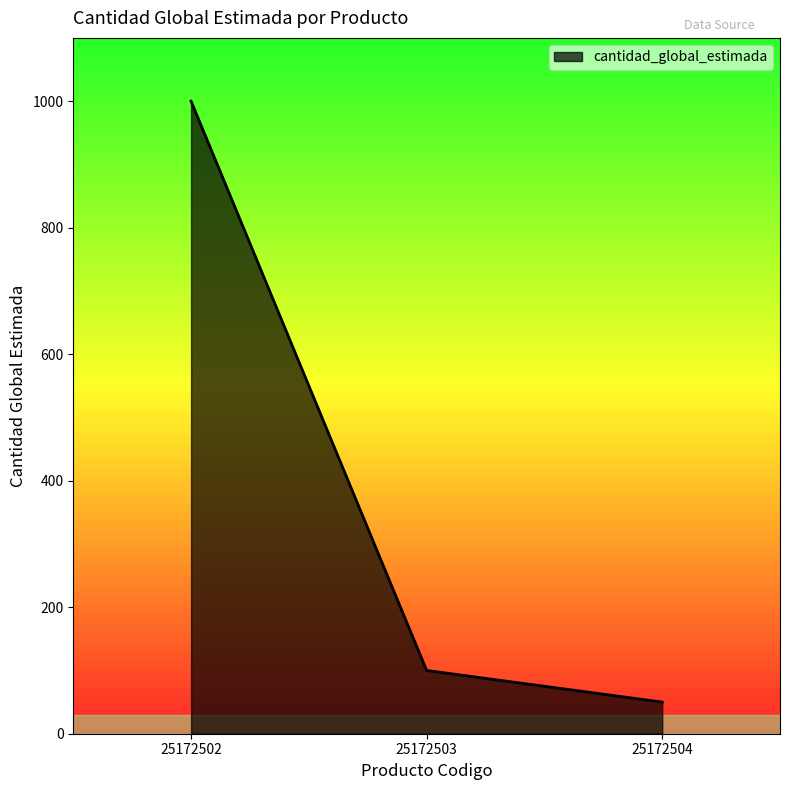

Reading left to right, transcribe all the data shown in this chart.

25172502=1000	25172503=100	25172504=50